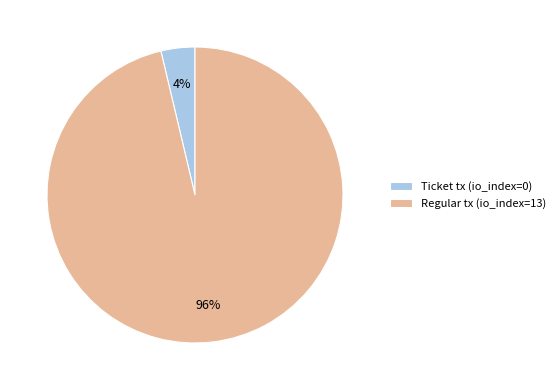

The Regular tx (io_index=13) slice represents 91% of the pie. True or false?

False